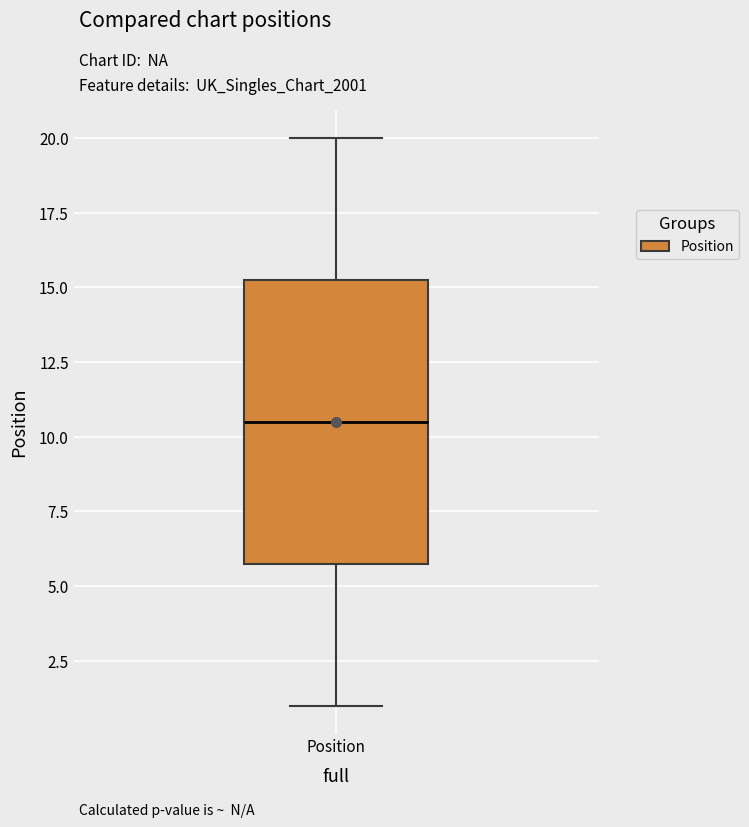

Transcribe this box plot: give where the median line is, the range the box spans, and where the two whiskers end, as read against the y-axis. The values are not printed on the chart, so give them approximately, as read against the axis.

median 10.5, box 6.0 to 15.5, whiskers 1.0 to 20.0